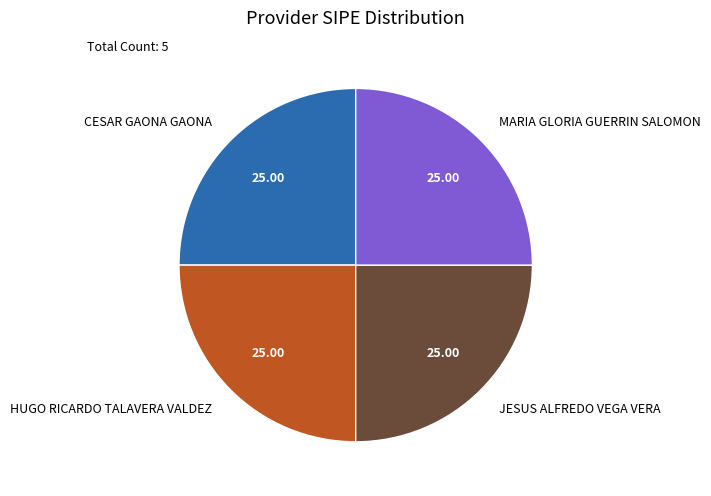

The JESUS ALFREDO VEGA VERA slice represents 25% of the pie. True or false?

True